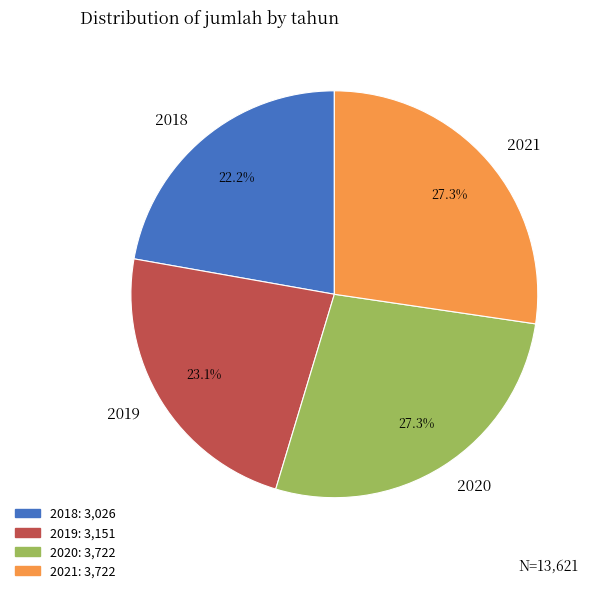

To the nearest percent, what percentage of the pie is 2019?

23%